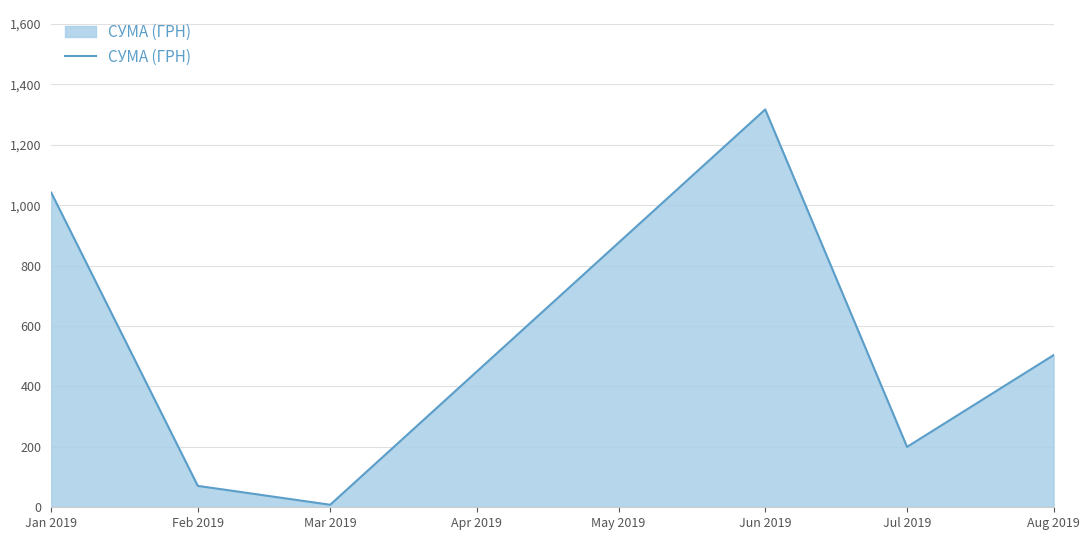

What is the ratio of the value at Feb 2019 to the value at Jan 2019?

0.1